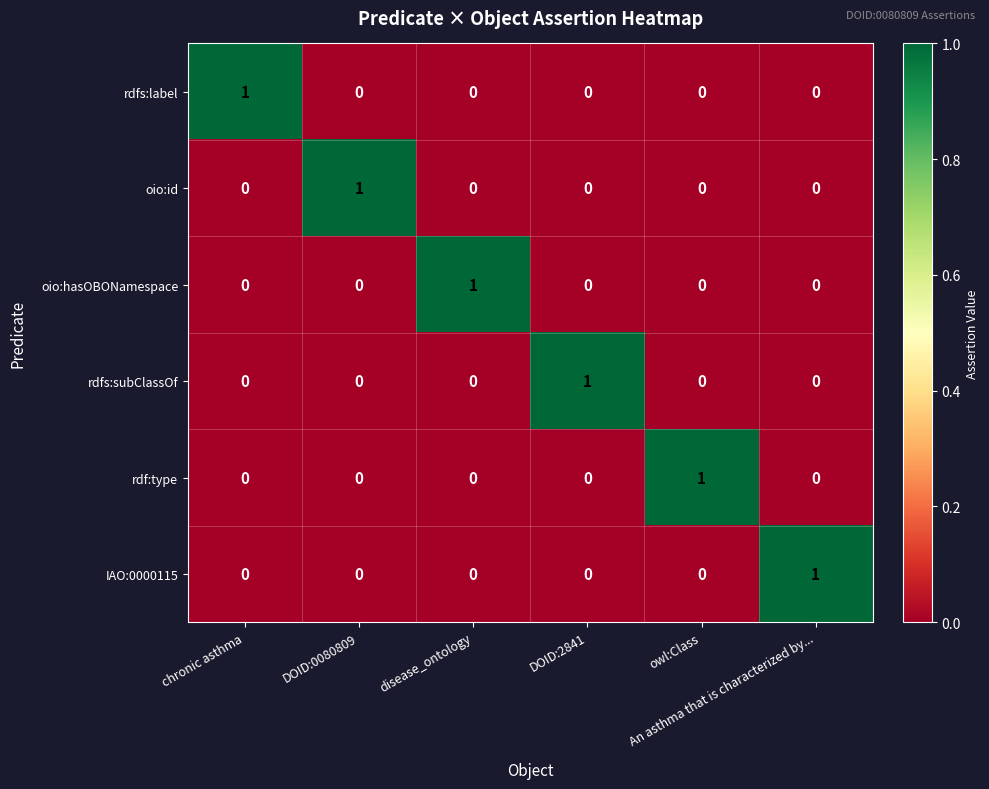

At how many categories does at least one series exceed 0?

6